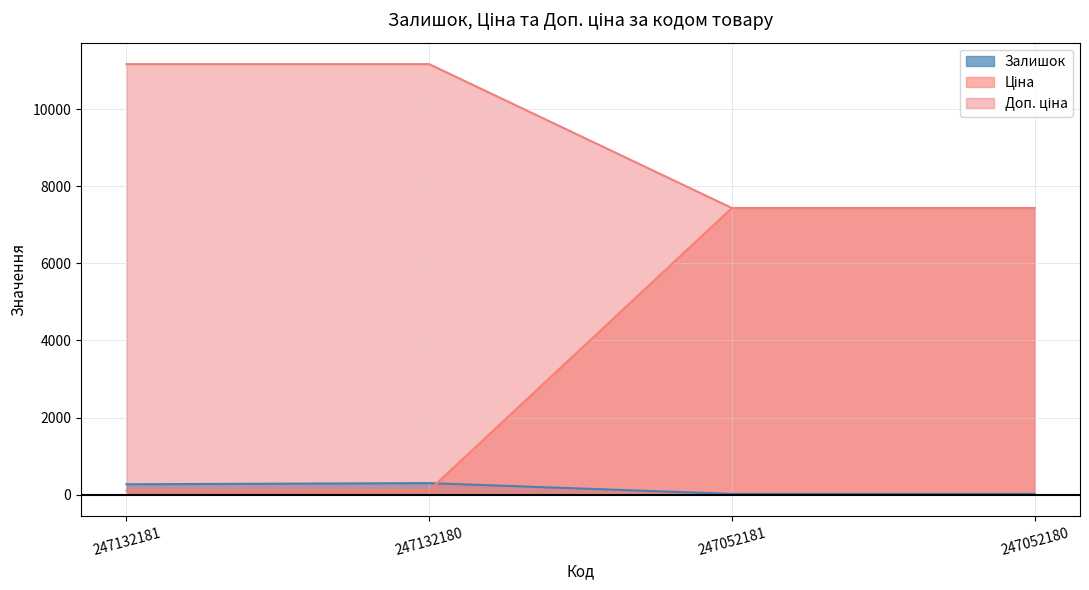

What is the value of the Ціна point at the 3rd from the left?

7436.2